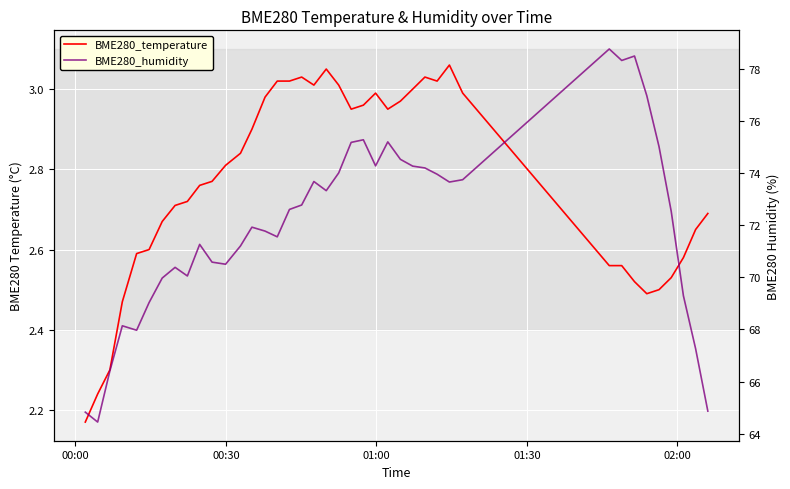

What is the difference between the second highest and minimum values in the BME280_humidity series?

14.0